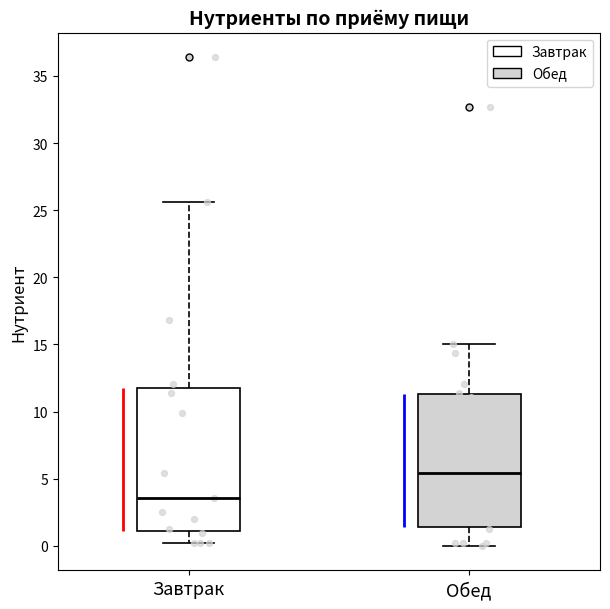

Which box's median line is the lowest?

Завтрак